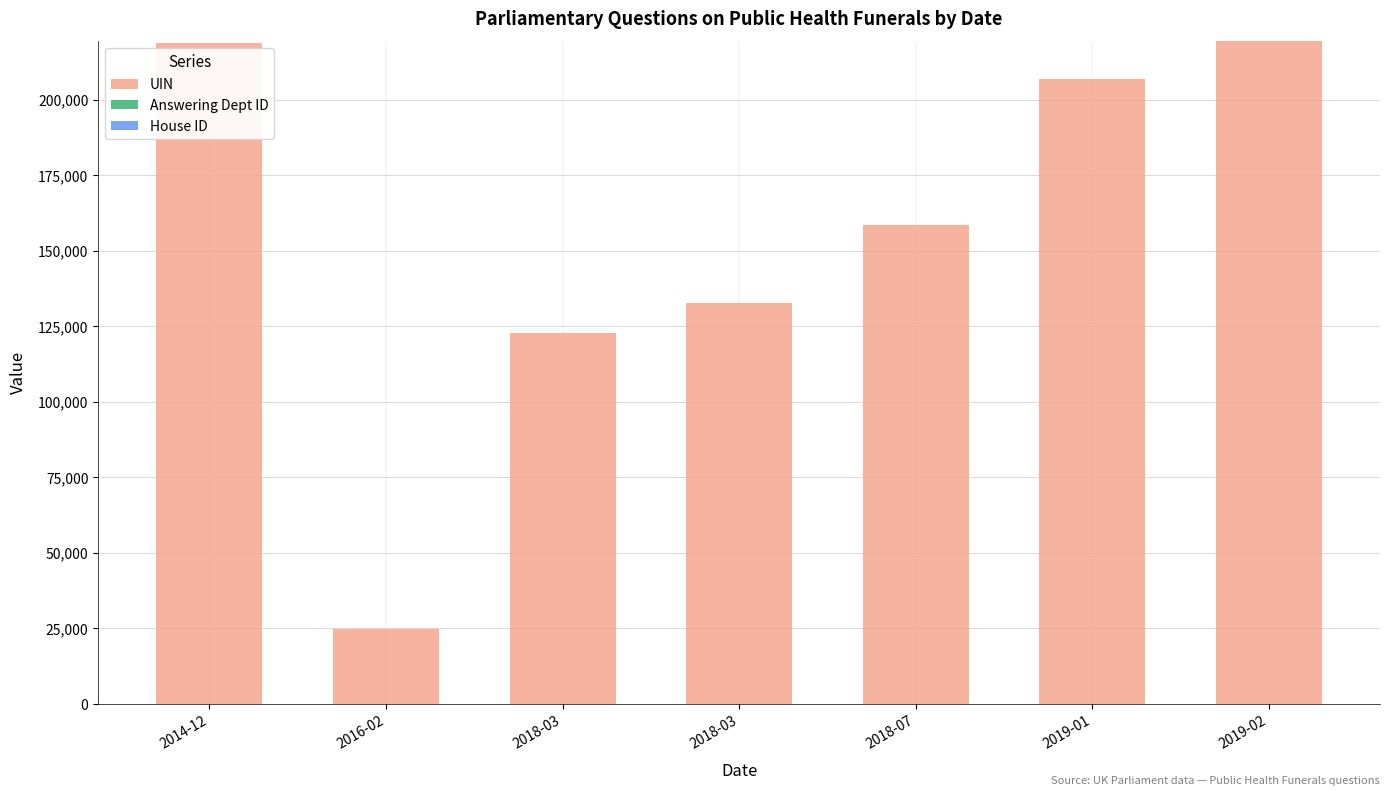

Does the chart contain stacked bars?

Yes